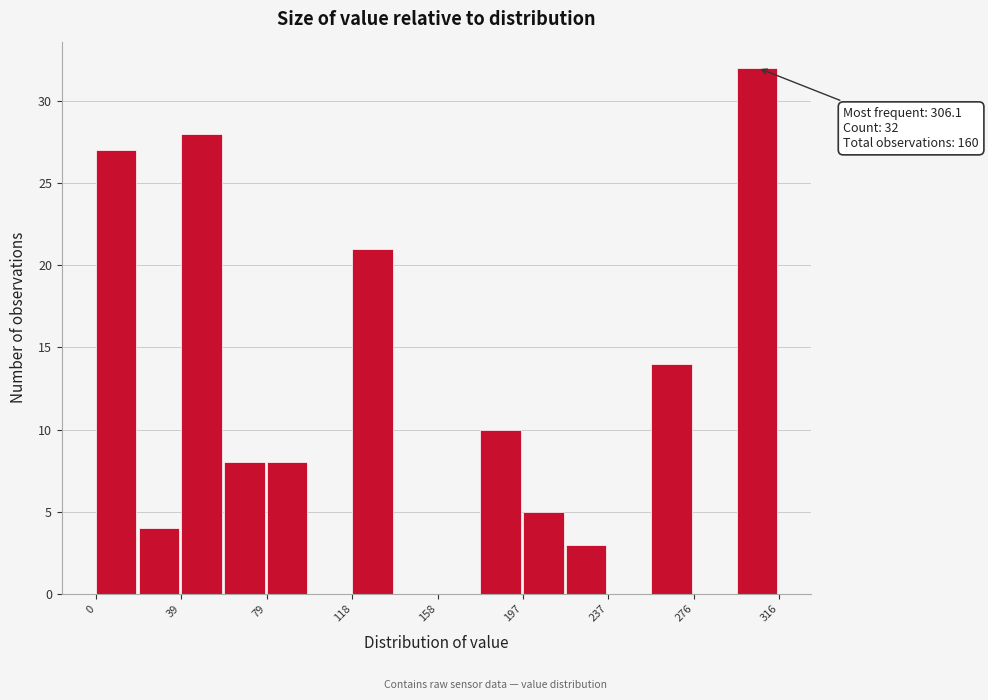

Read against the x-axis, roughly where is the centre of the tallest bar?

305